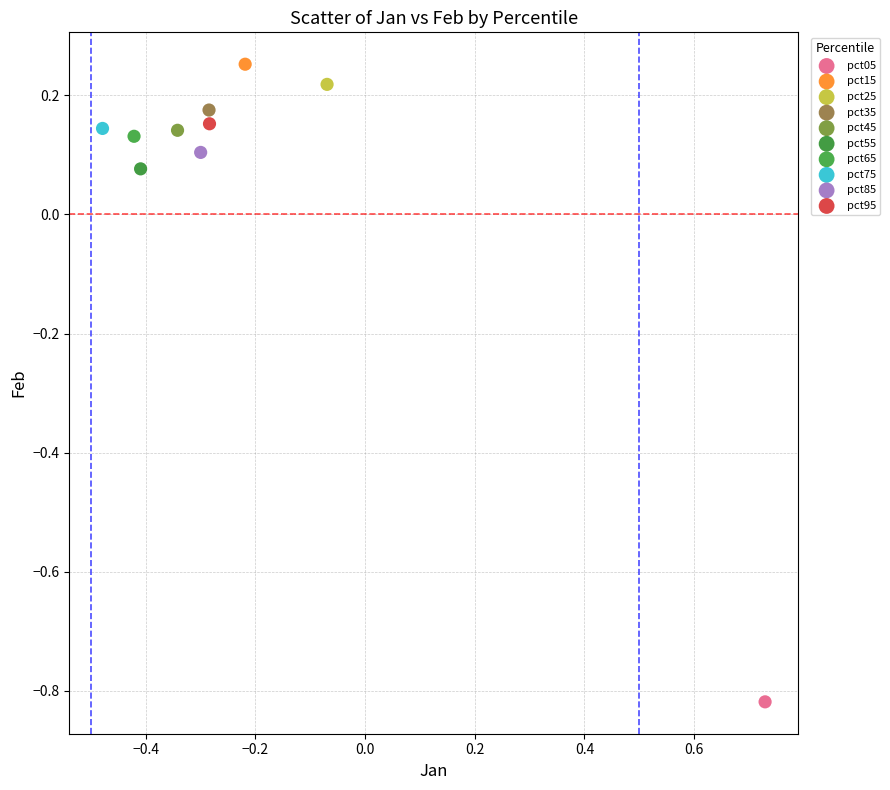

Which series reaches the maximum Y coordinate?

pct15